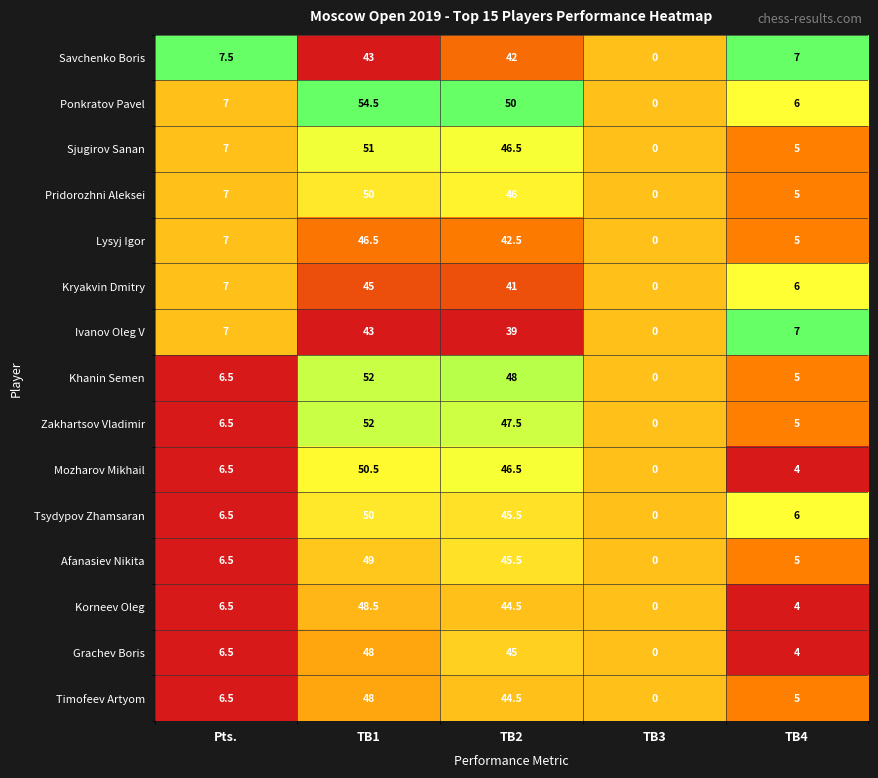

Rank the categories by Savchenko Boris value from highest to lowest.

TB1, TB2, Pts., TB4, TB3